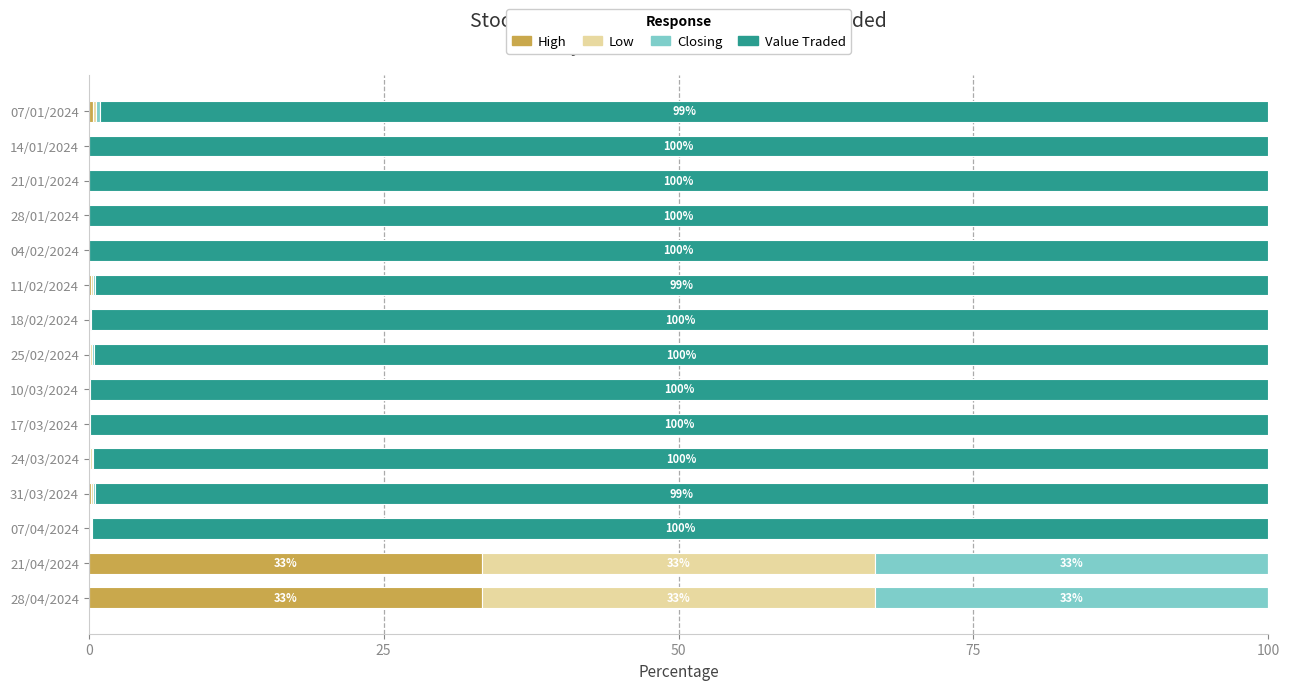

The value of High at 10/03/2024 is 0.0. True or false?

True